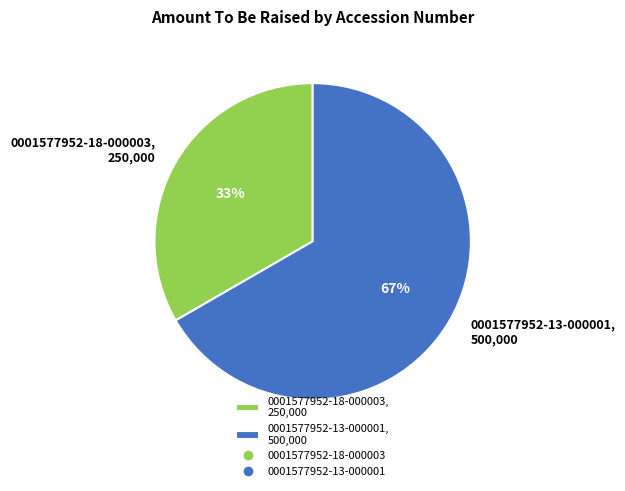

Combined, do 0001577952-18-000003, 250,000 and 0001577952-13-000001, 500,000 account for over 50%?

Yes